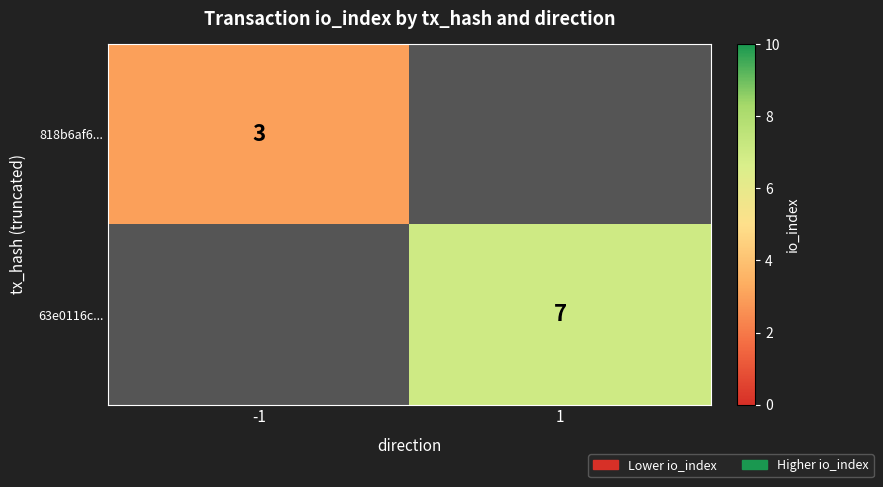

The value of 818b6af6... at -1 is 2. True or false?

False